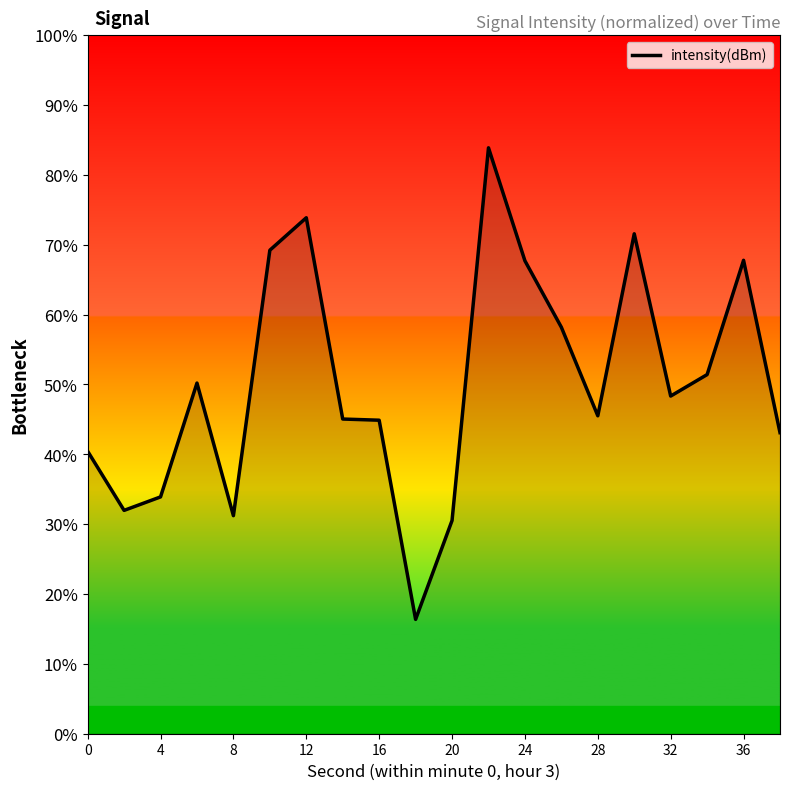

What is the maximum value shown in the chart?

83.9